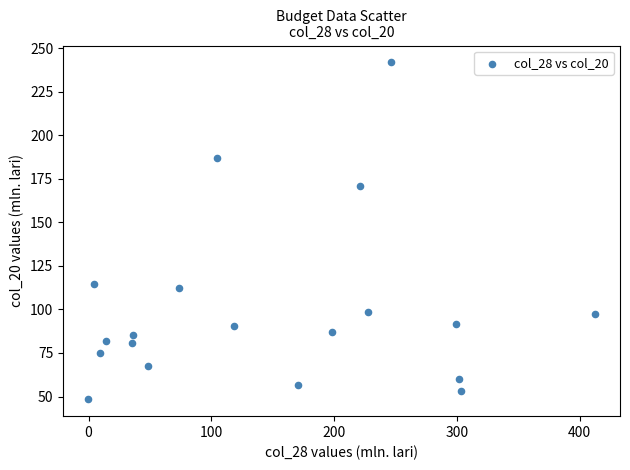

What Y value in the scatter plot is closest to 145?

170.7